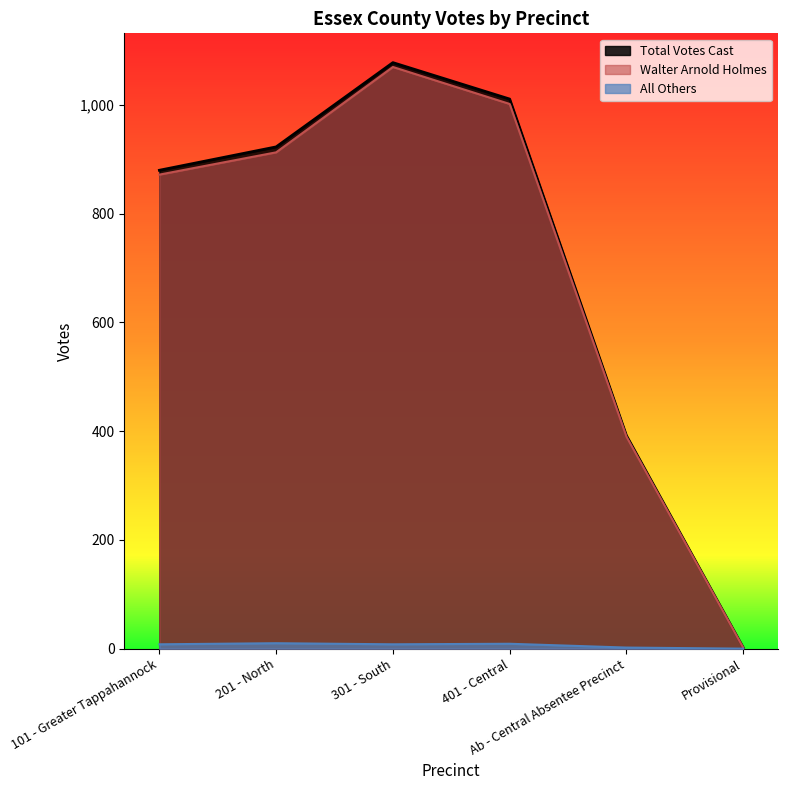

The value of Total Votes Cast at 301 - South is 1078. True or false?

True